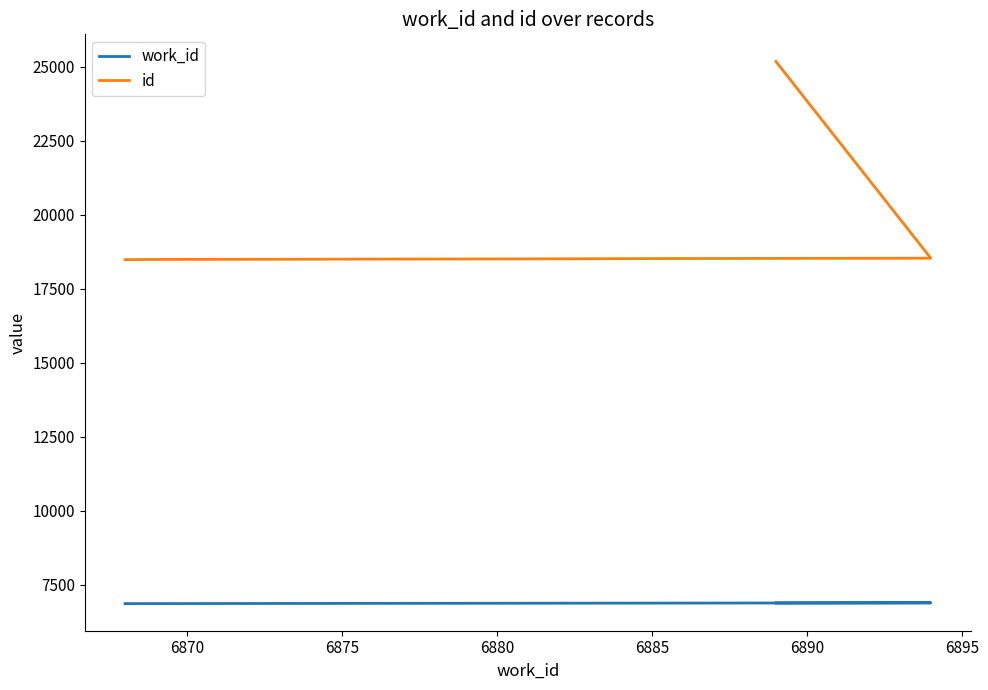

Does the chart display data point markers on the line(s)?

No